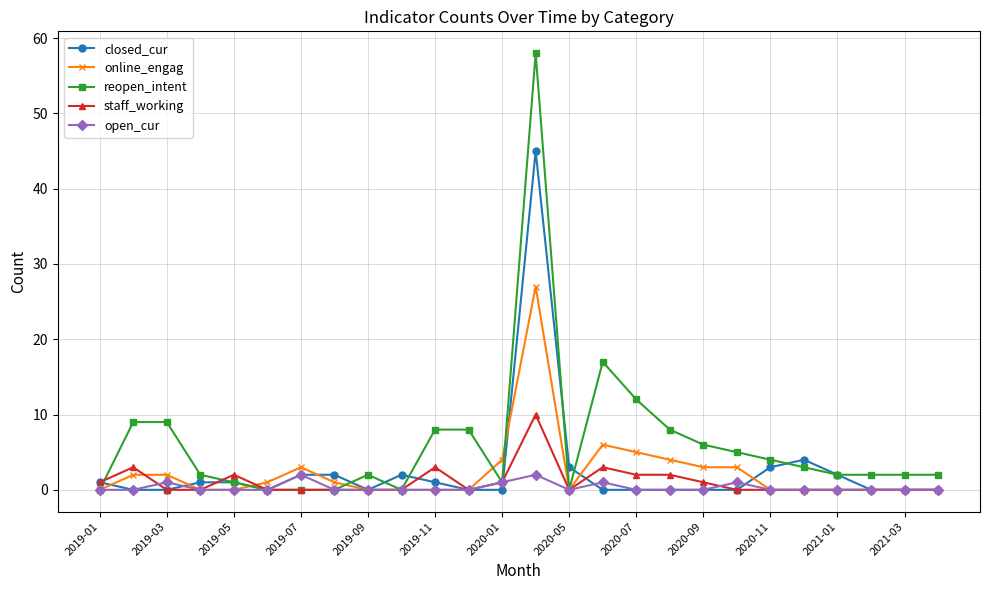

Which series has the largest total across all categories?

reopen_intent